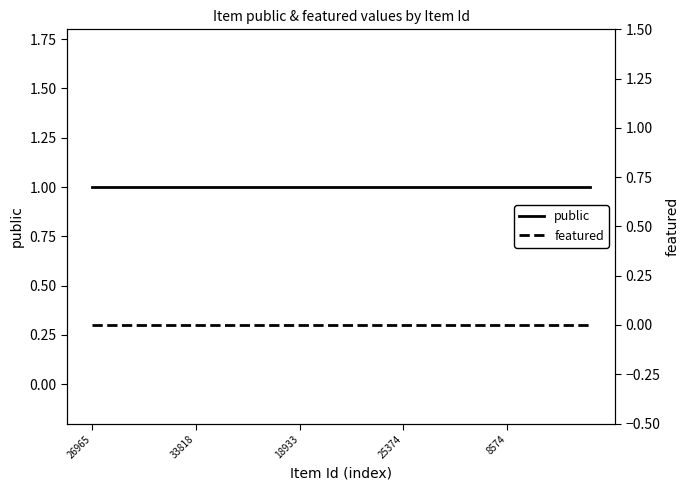

True or false: featured and public cross at least once.

False